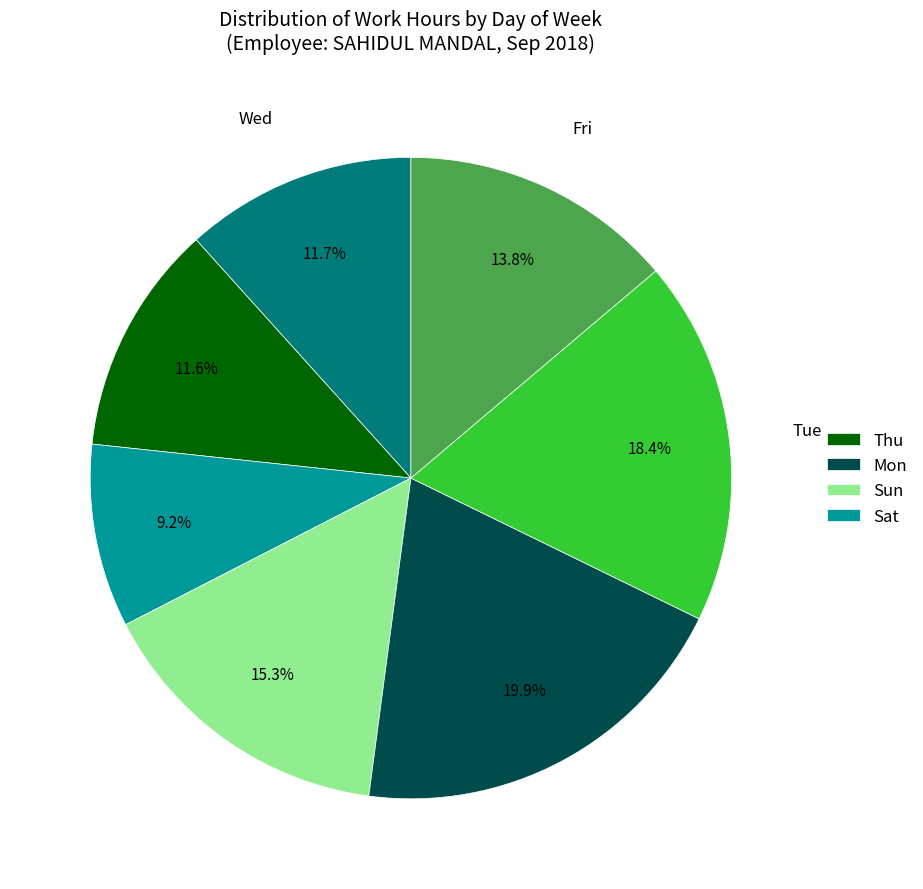

Is there any slice that represents more than half of the pie?

No